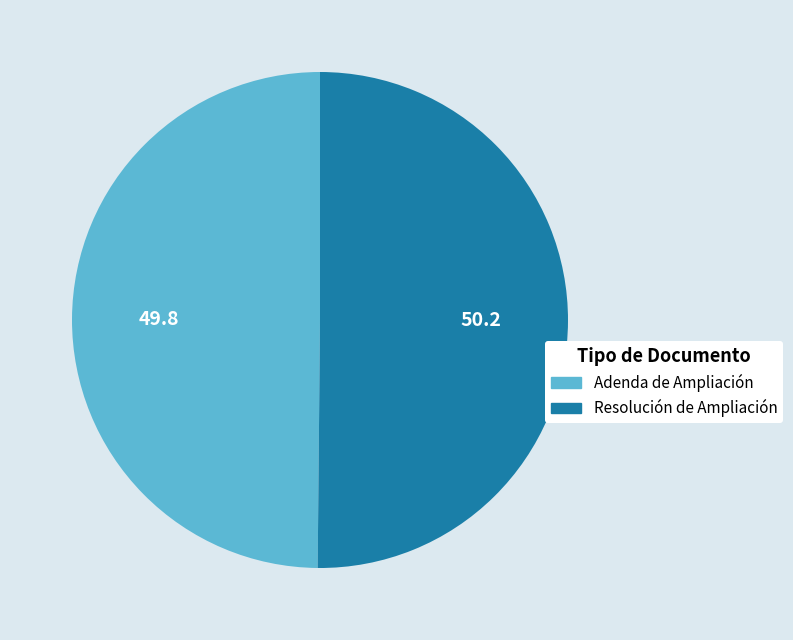

Approximately how many times larger is the value at Adenda de Ampliación compared to Resolución de Ampliación?

1.0